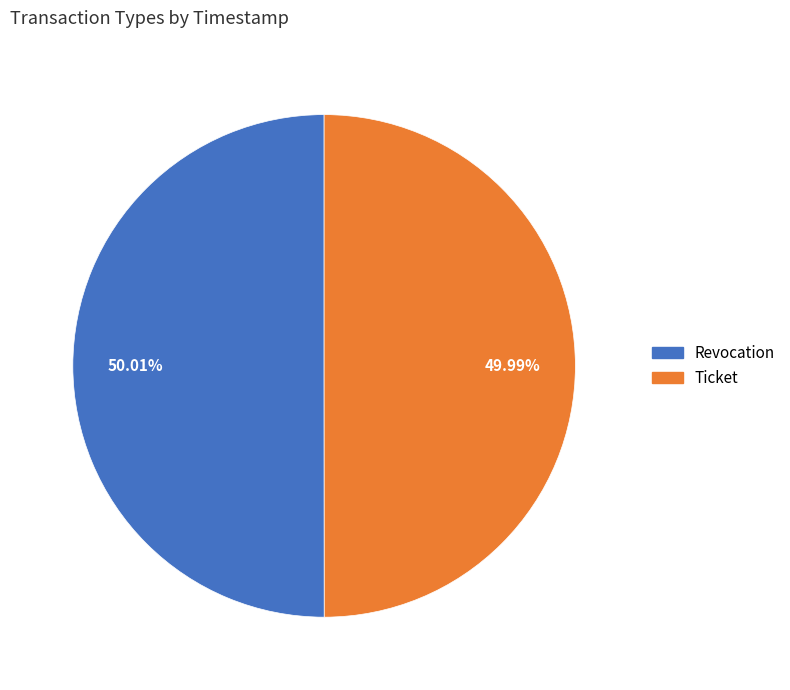

Does any single category account for the majority?

Yes